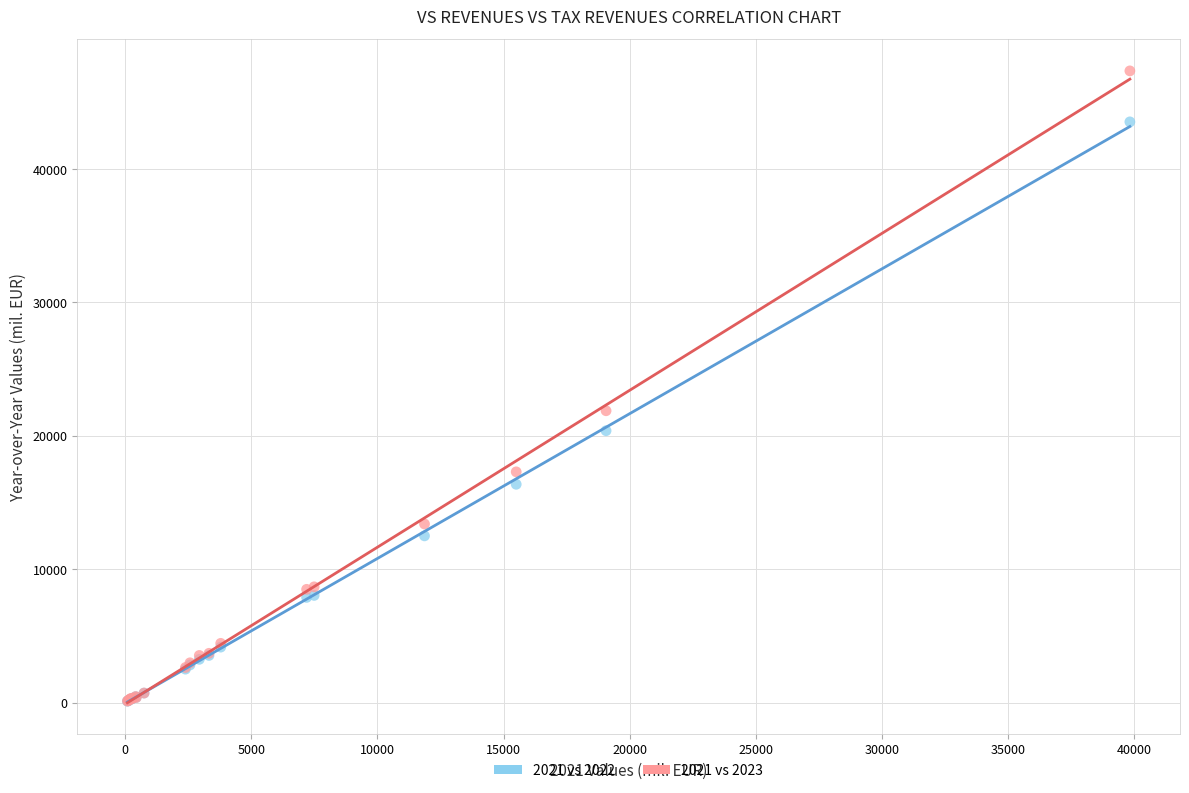

Across all series, what Y value is closest to 23735?

21882.5